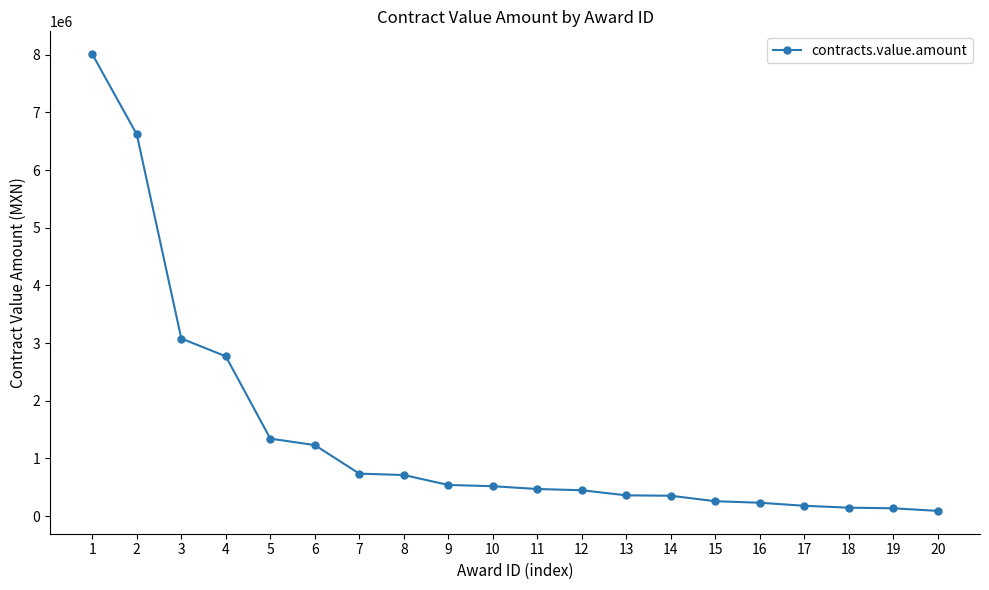

Approximately how many times larger is the value at 7 compared to 17?

4.1